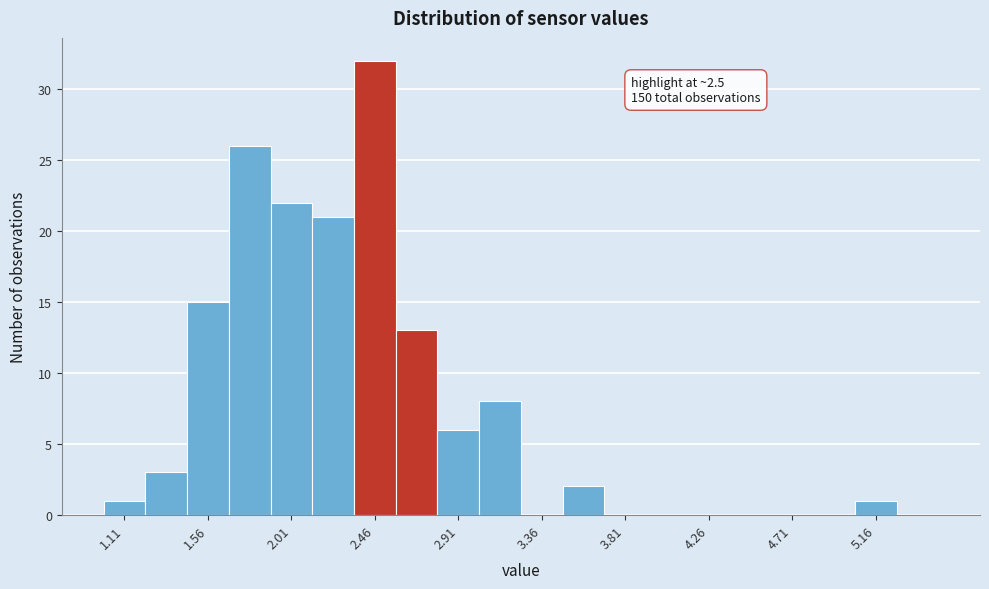

Over which range of the x-axis is the bar tallest?

2.350 to 2.575